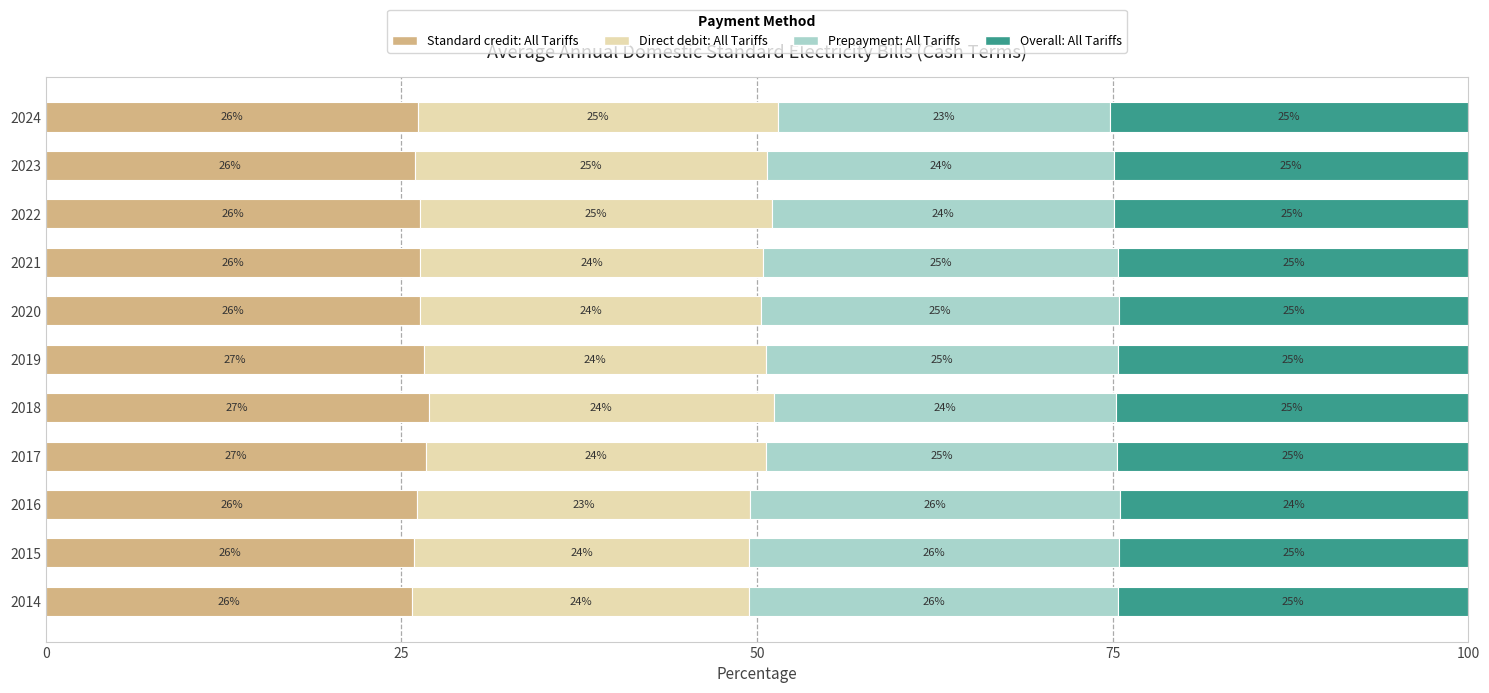

What is the minimum value for Standard credit: All Tariffs?

25.8